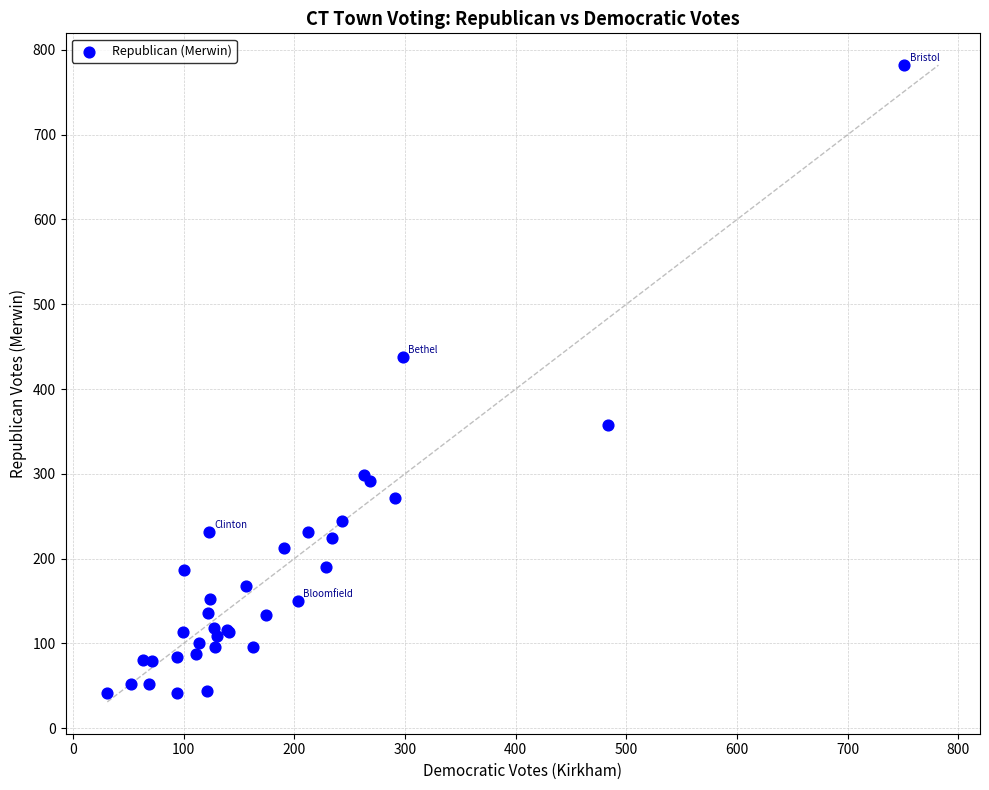

What Y value in the scatter plot is closest to 411?

438